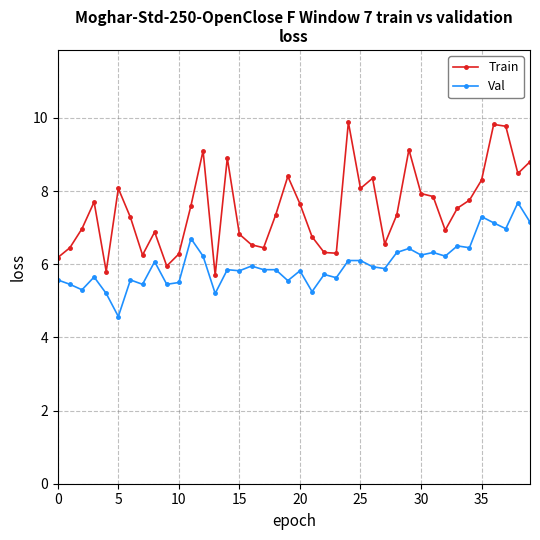

What is the value of the Train point at the 37th from the left?

9.8